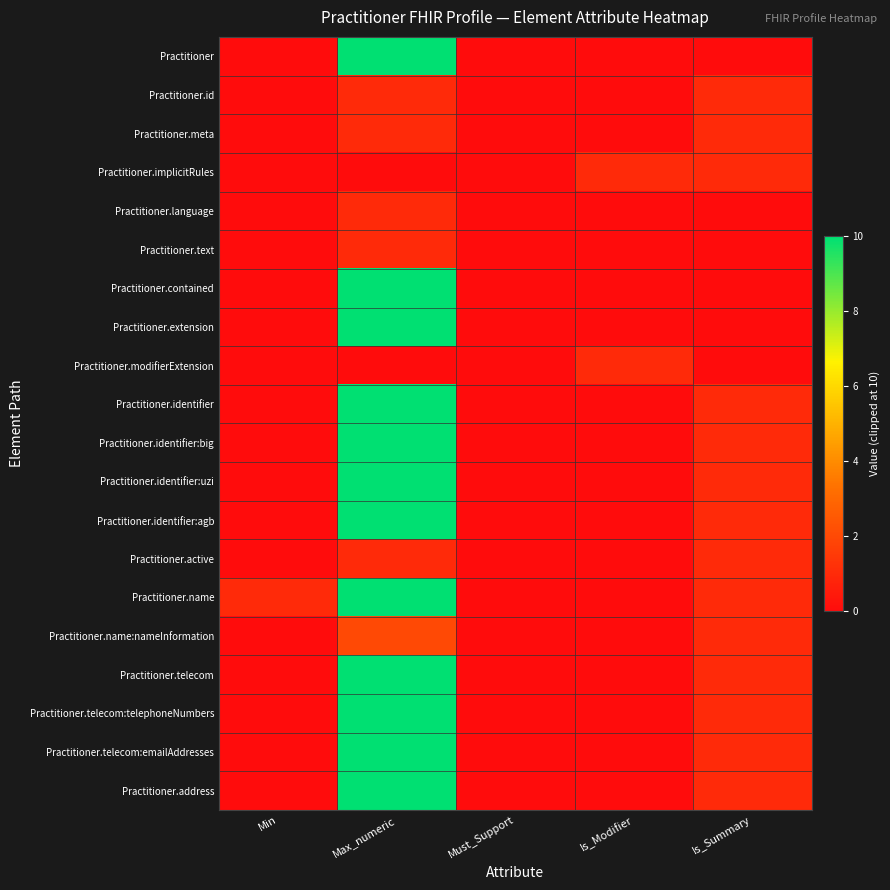

List the series in order of their peak value, highest first.

Practitioner, Practitioner.contained, Practitioner.extension, Practitioner.identifier, Practitioner.identifier:big, Practitioner.identifier:uzi, Practitioner.identifier:agb, Practitioner.name, Practitioner.telecom, Practitioner.telecom:telephoneNumbers, Practitioner.telecom:emailAddresses, Practitioner.address, Practitioner.name:nameInformation, Practitioner.id, Practitioner.meta, Practitioner.implicitRules, Practitioner.language, Practitioner.text, Practitioner.modifierExtension, Practitioner.active